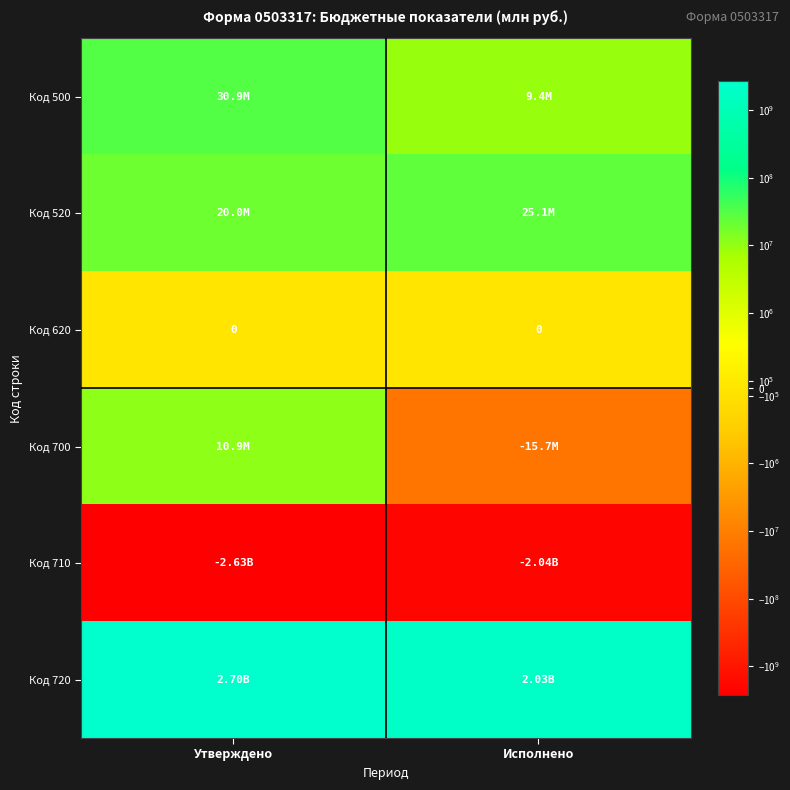

What is the difference between the maximum and minimum values in the Код 710 series?

582089330.2